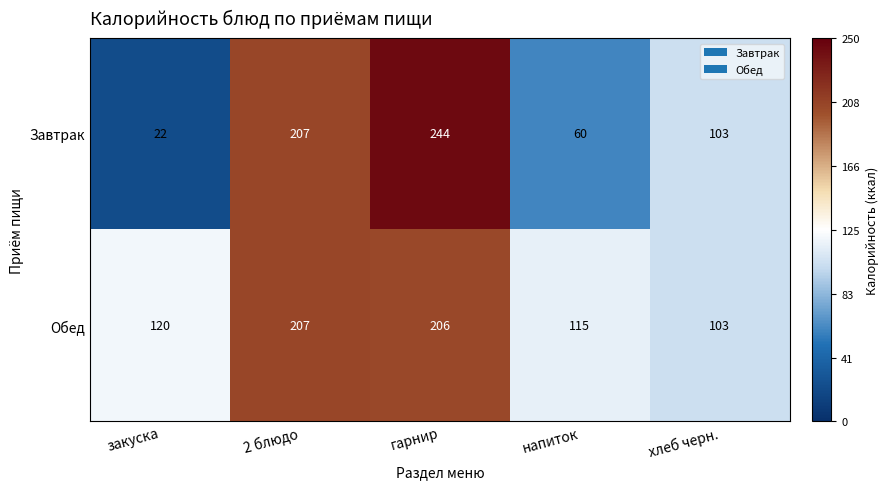

Rank the series by their maximum value, from highest to lowest.

Завтрак, Обед